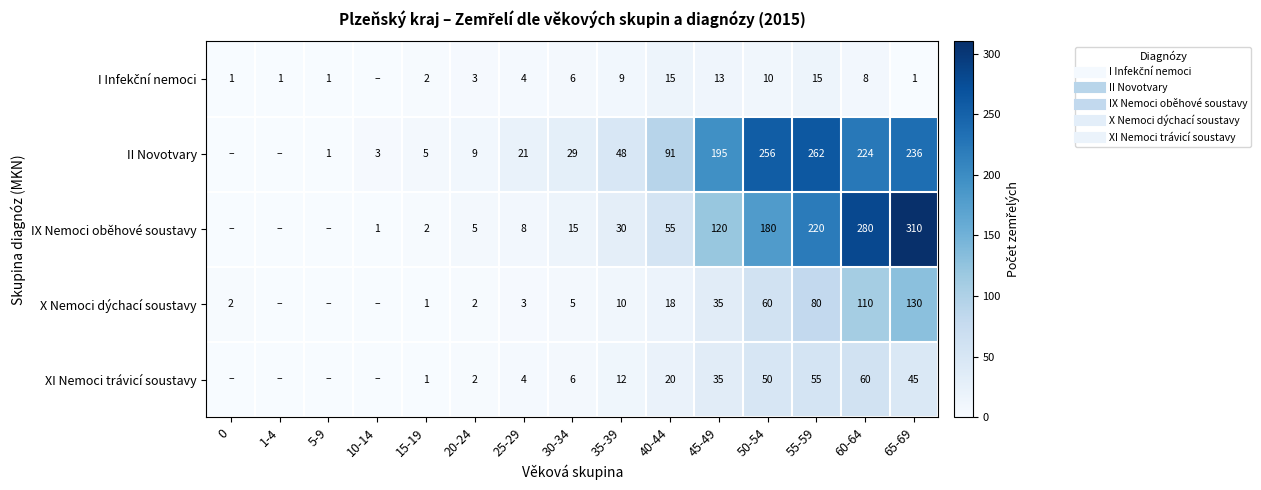

List the series in order of their peak value, lowest first.

I Infekční nemoci, XI Nemoci trávicí soustavy, X Nemoci dýchací soustavy, II Novotvary, IX Nemoci oběhové soustavy